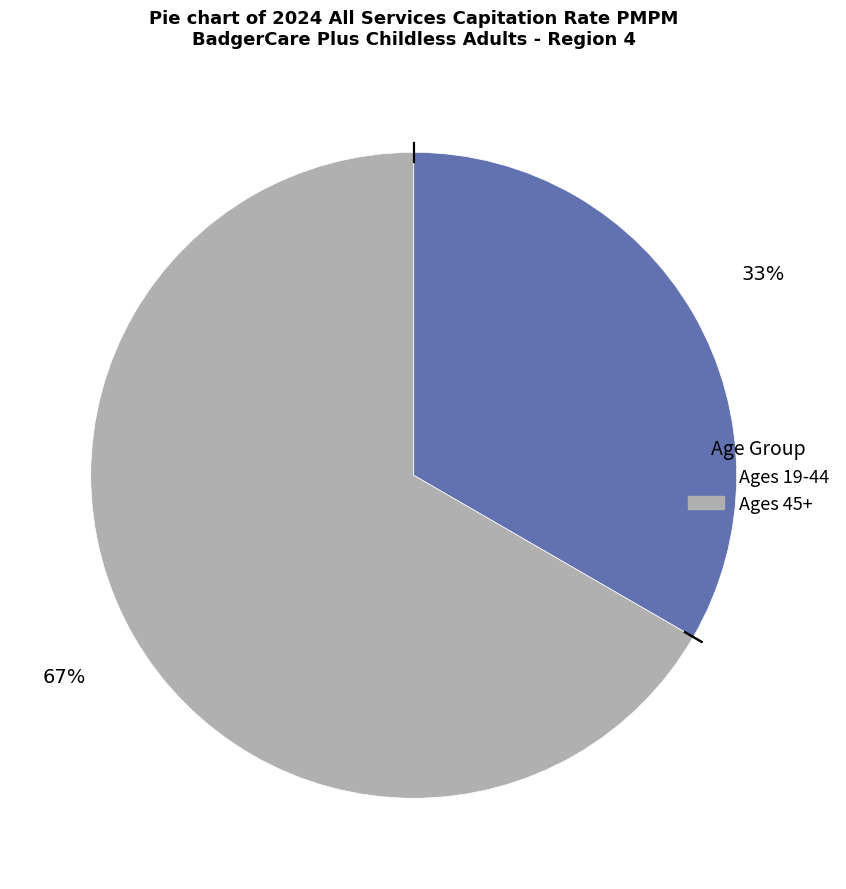

Which category has the biggest portion of the pie?

Ages 45+